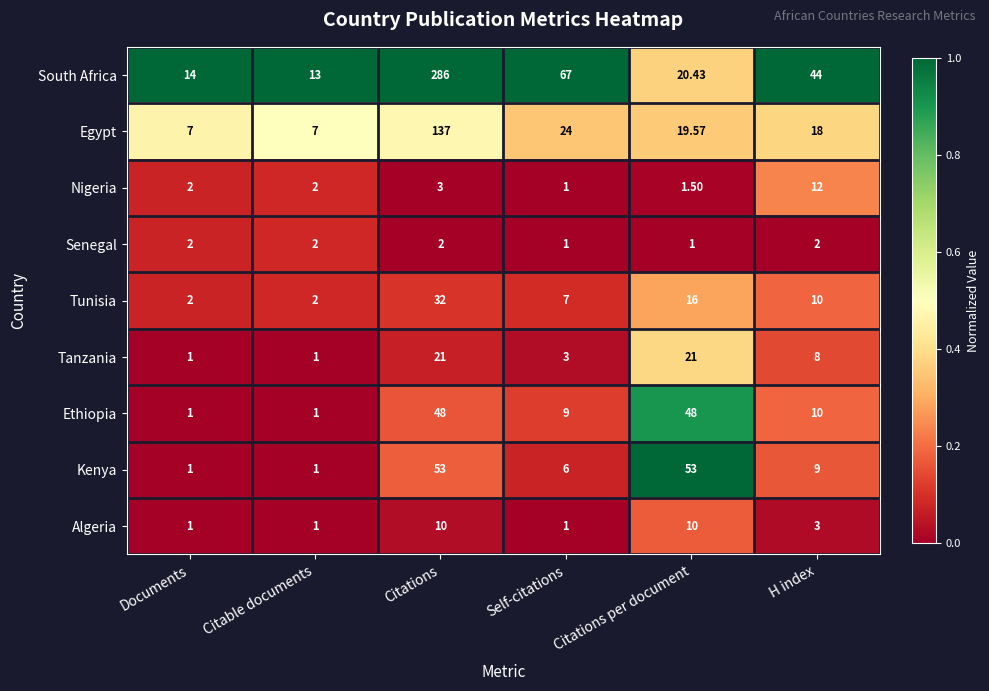

At which label is Nigeria closest to 6?

Citations